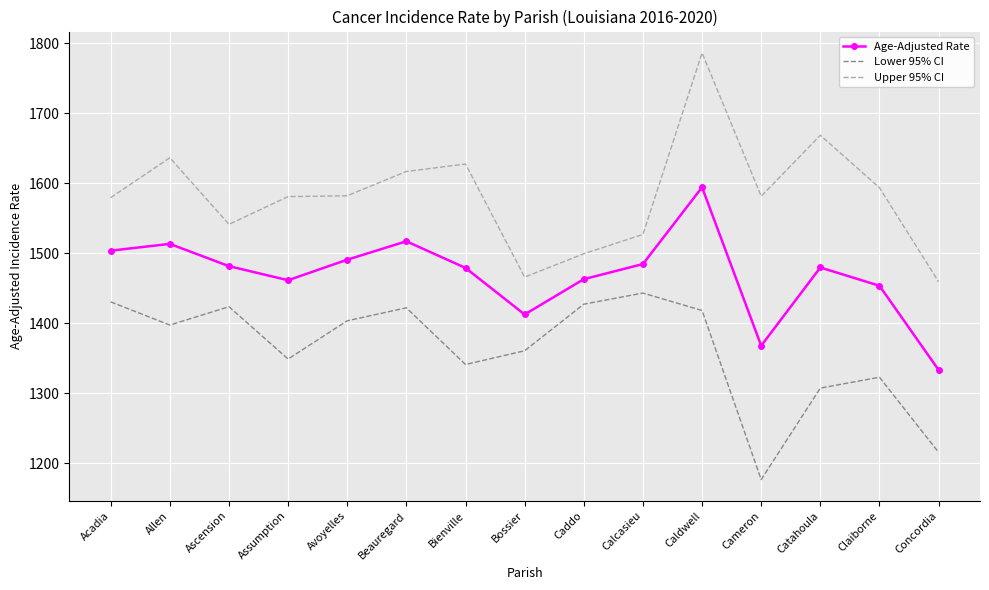

What are all the series names shown in the legend?

Age-Adjusted Rate, Lower 95% CI, Upper 95% CI